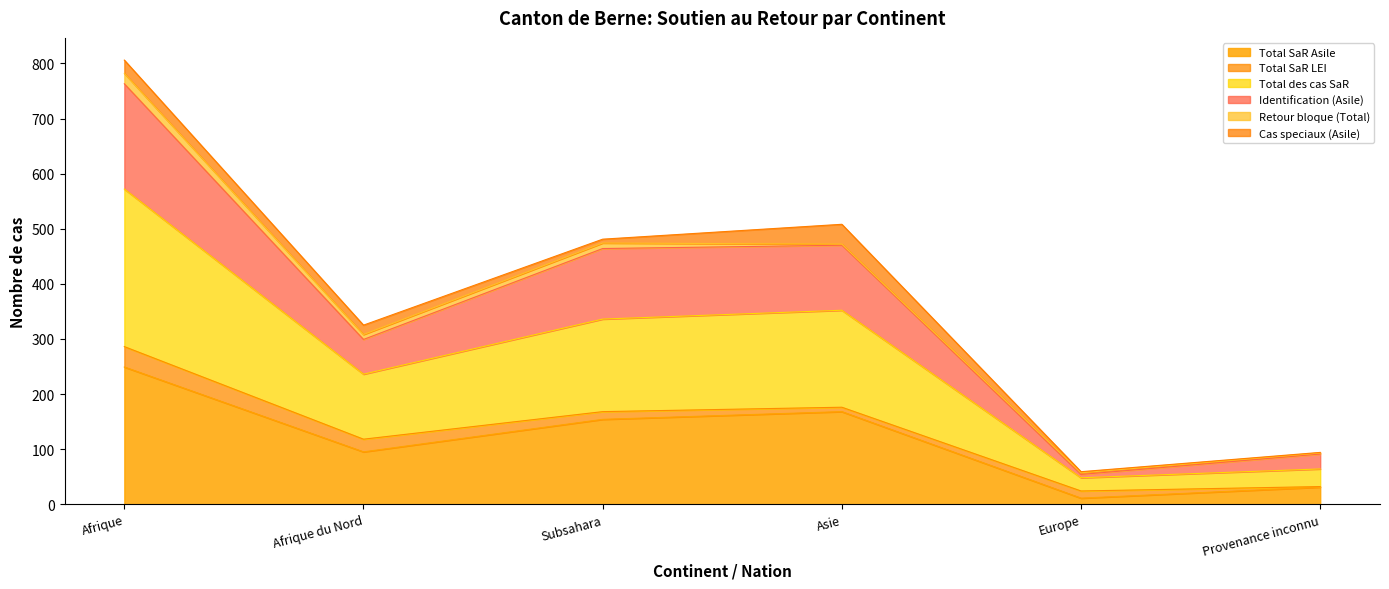

What is the maximum value for Total SaR Asile?

249